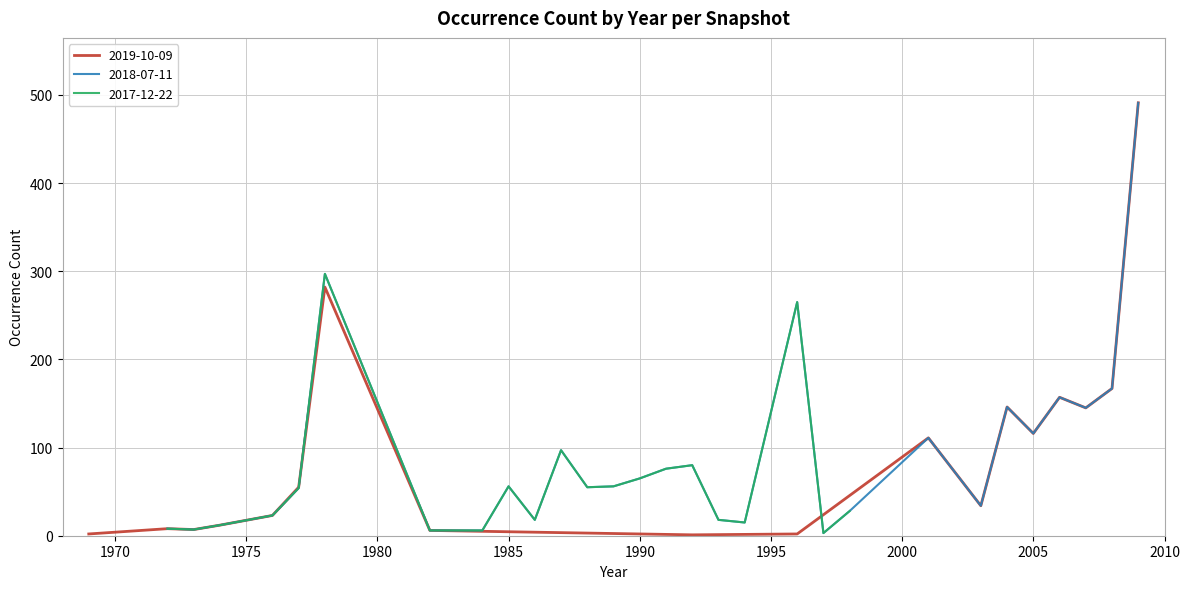

How many lines are shown in the chart?

3